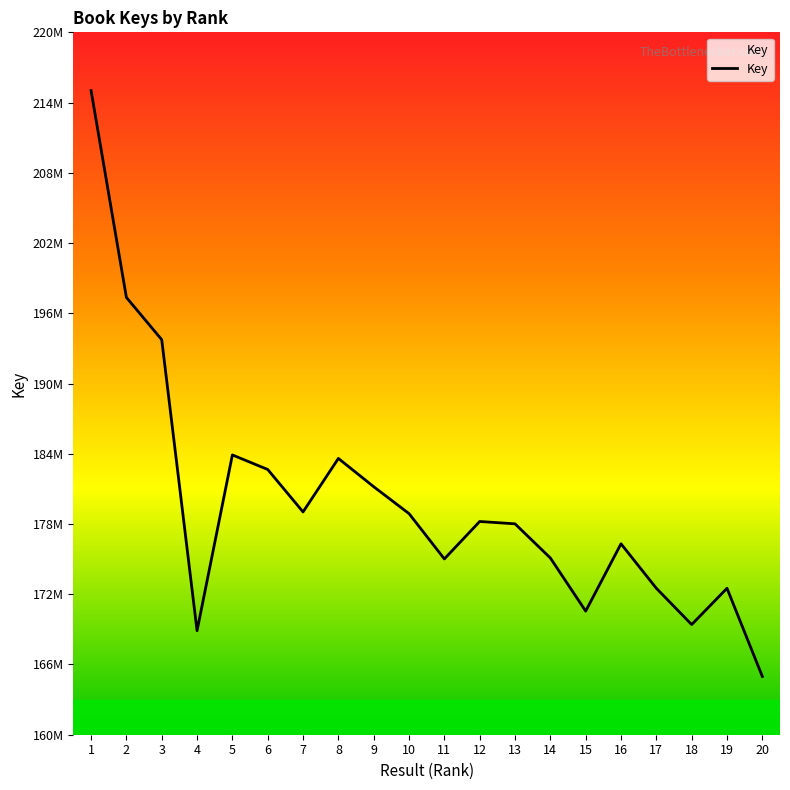

Which has a higher value, 14 or 4?

14